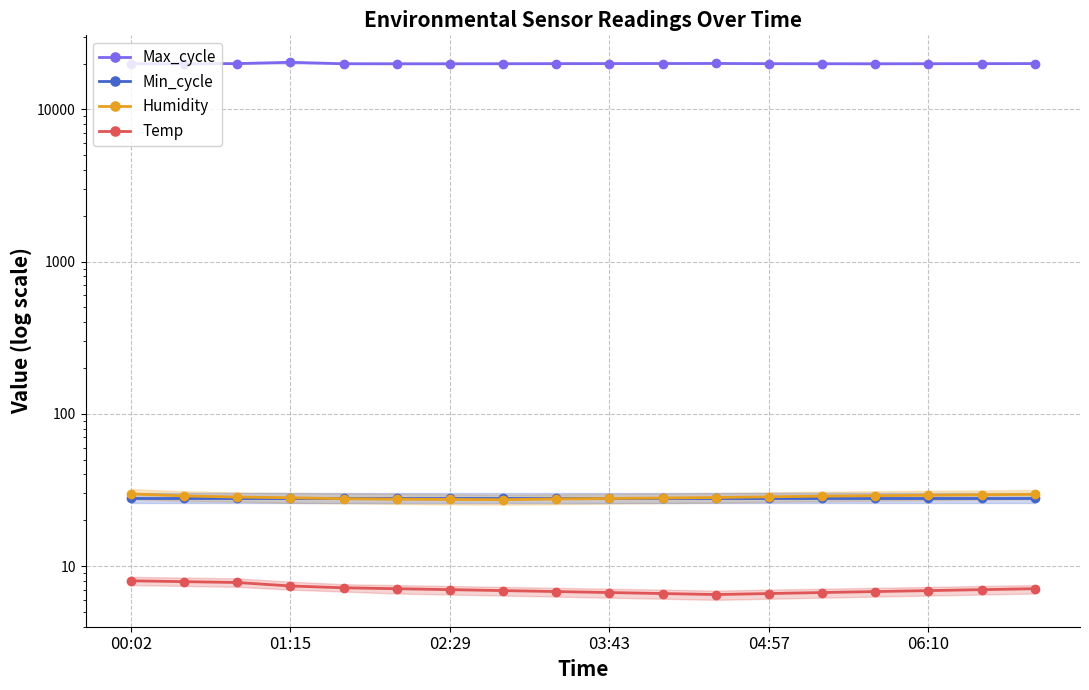

What is the minimum value shown in the chart?

6.5